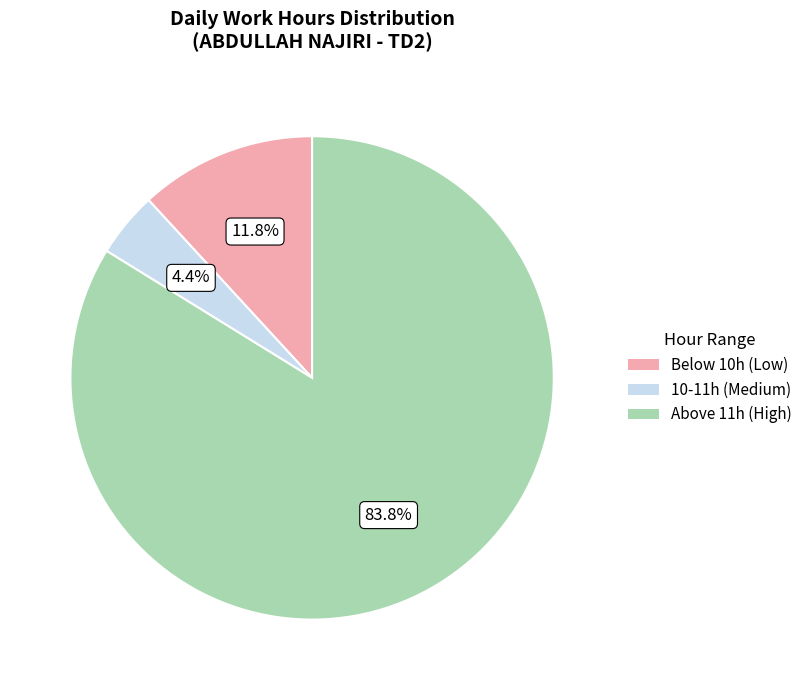

Does any single category account for the majority?

Yes